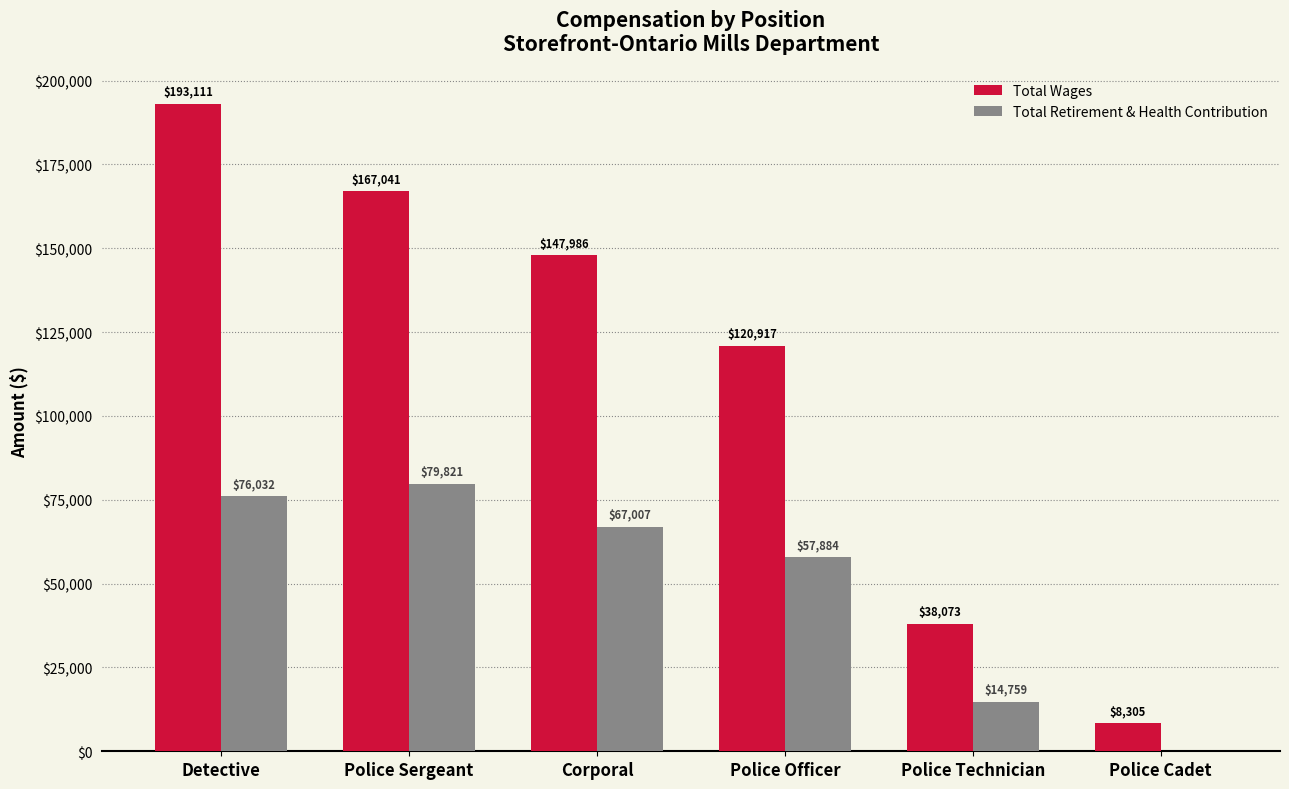

How many distinct data groups are displayed?

2